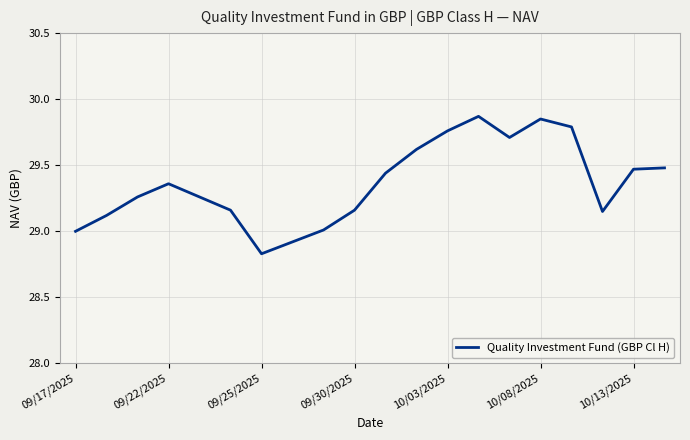

At which category does the chart reach its peak across all series?

13